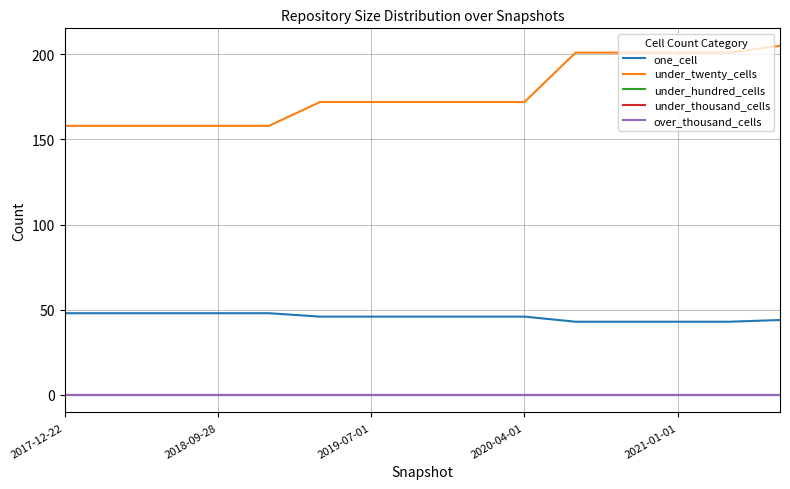

Reading left to right, what are all the values shown in this chart?

one_cell: 48	48	48	48	48	46	46	46	46	46	43	43	43	43	44
under_twenty_cells: 158	158	158	158	158	172	172	172	172	172	201	201	201	201	205
under_hundred_cells: 0	0	0	0	0	0	0	0	0	0	0	0	0	0	0
under_thousand_cells: 0	0	0	0	0	0	0	0	0	0	0	0	0	0	0
over_thousand_cells: 0	0	0	0	0	0	0	0	0	0	0	0	0	0	0